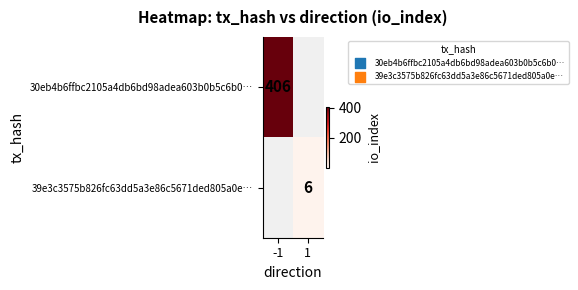

The 30eb4b6ffbc2105a4db6bd98adea603b0b5c6b0… series shows 615 at -1. True or false?

False